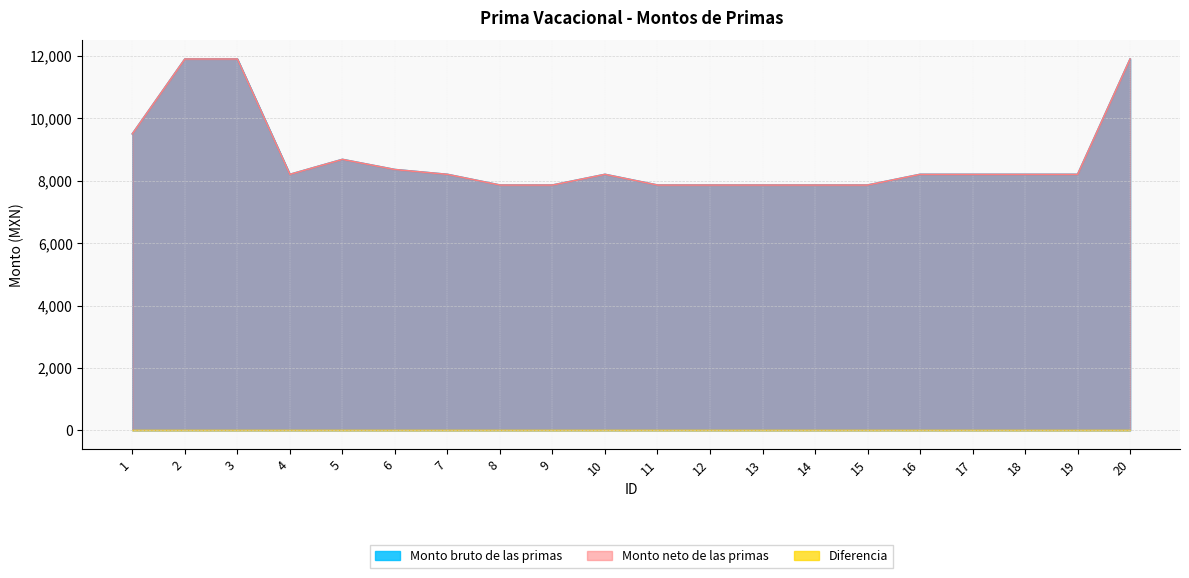

Which series changed the most between 1 and 20?

Monto bruto de las primas